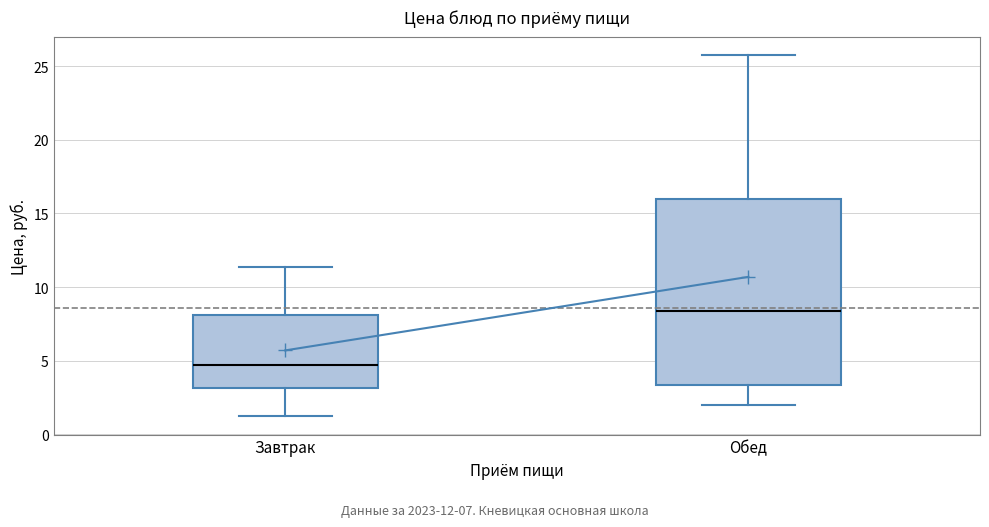

Where is the upper edge of the box for Завтрак on the y-axis? The values are not printed on the chart, so give them approximately, as read against the axis.

8.0